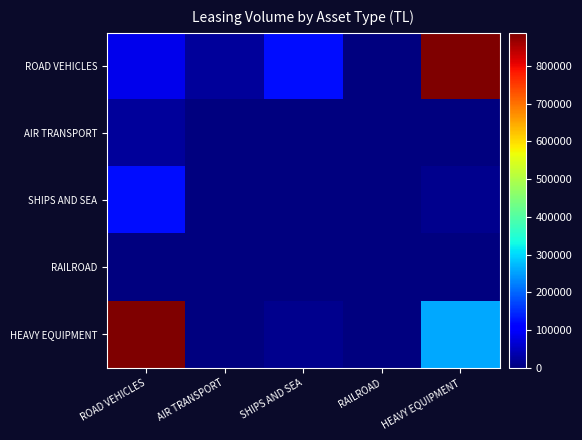

Which series has the largest total across all categories?

HEAVY EQUIPMENT